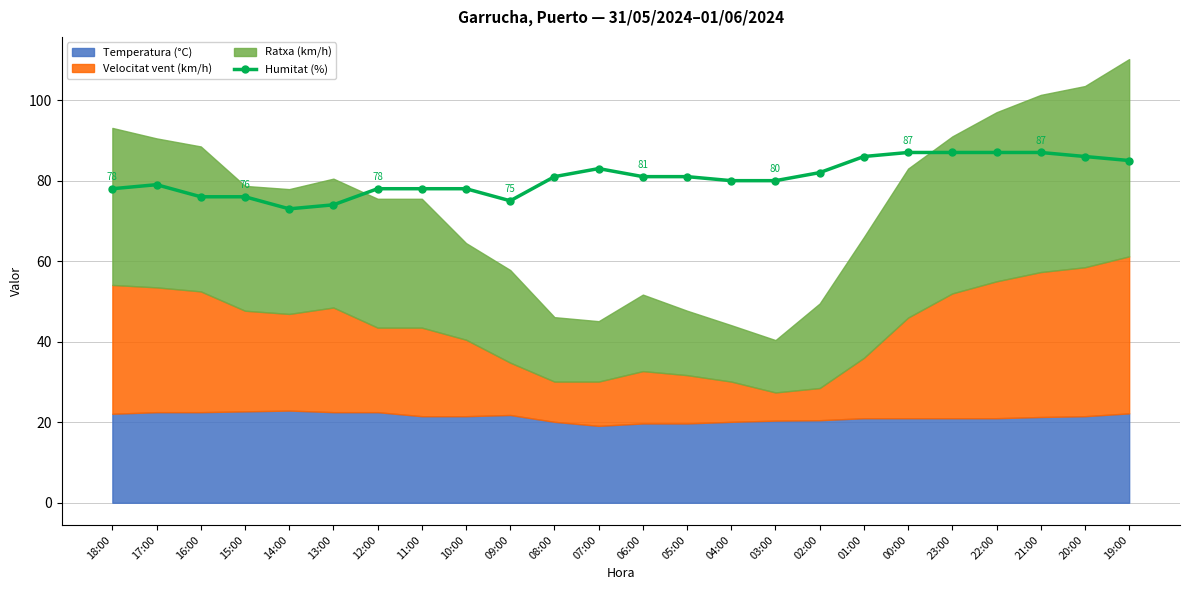

Reading right to left, extract all data points from this chart.

19:00=85	20:00=86	21:00=87	22:00=87	23:00=87	00:00=87	01:00=86	02:00=82	03:00=80	04:00=80	05:00=81	06:00=81	07:00=83	08:00=81	09:00=75	10:00=78	11:00=78	12:00=78	13:00=74	14:00=73	15:00=76	16:00=76	17:00=79	18:00=78